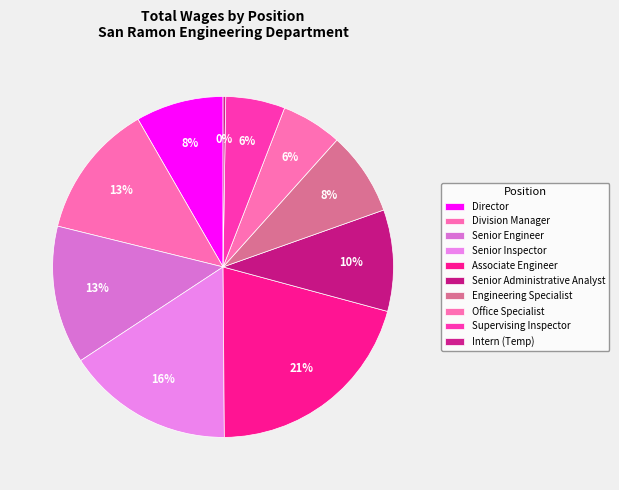

What percentage is the Senior Administrative Analyst slice, to the nearest percent?

10%